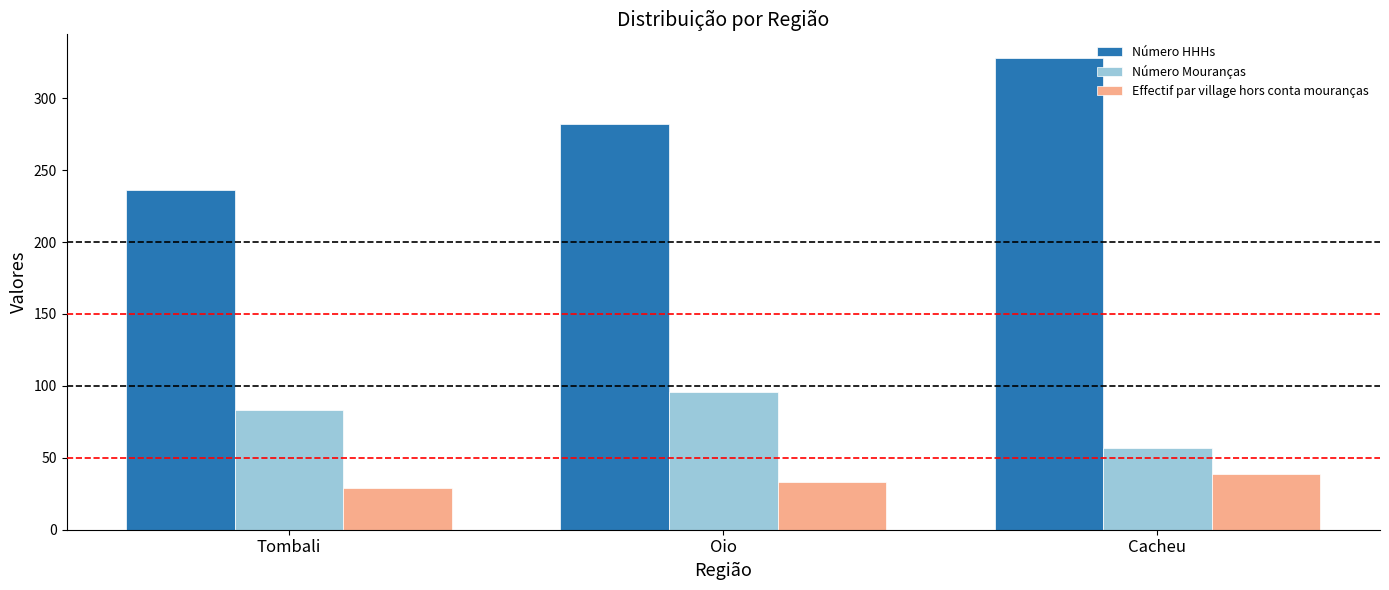

Which category has the highest value in the Effectif par village hors conta mouranças series?

Cacheu